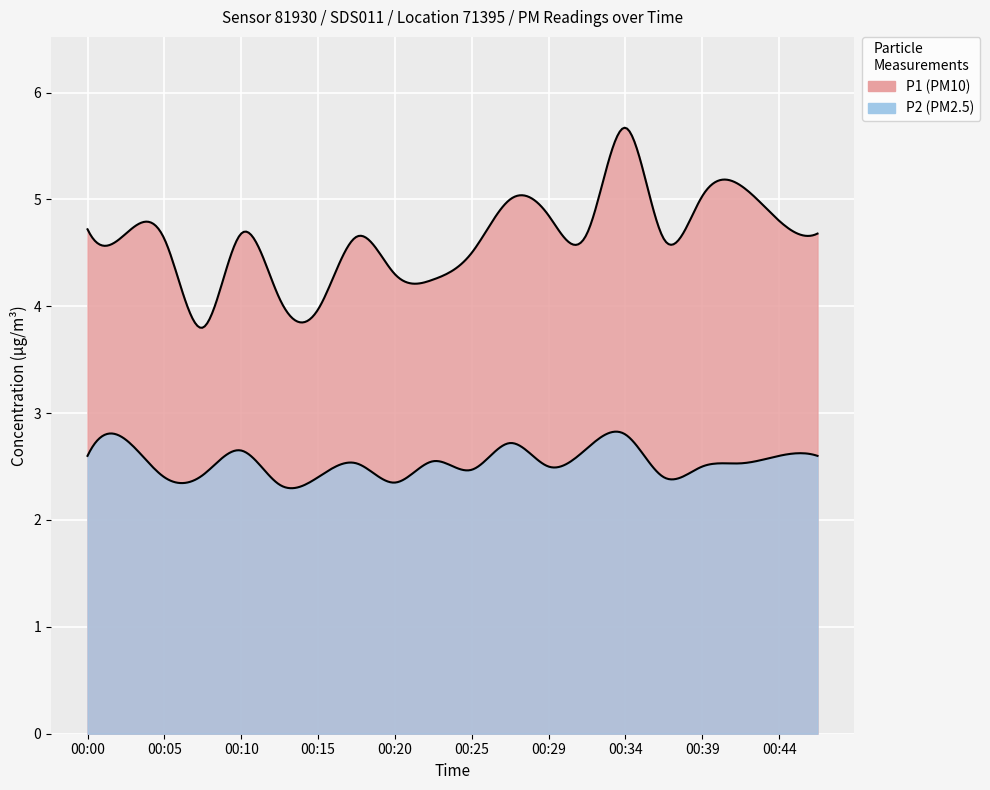

Which series has the largest total across all categories?

P1